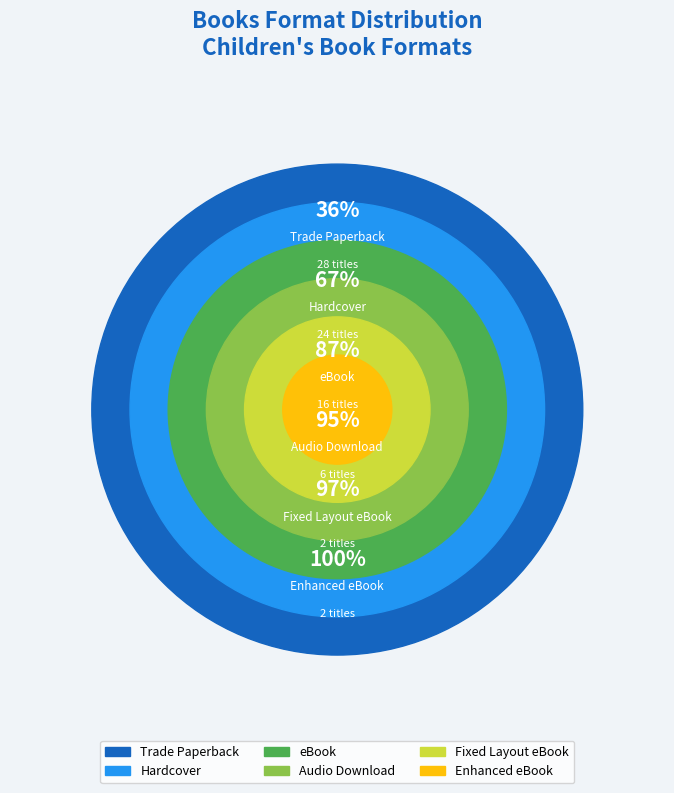

Count the number of slices in the pie.

6